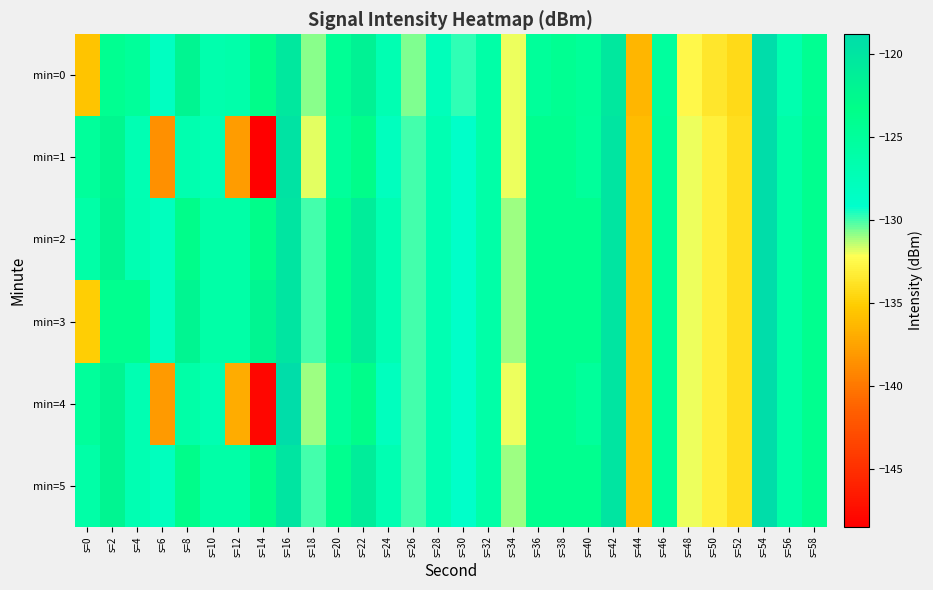

Reading left to right, what are all the values shown in this chart?

min=0: s=0=-135.5	s=2=-124.1	s=4=-124.9	s=6=-128.3	s=8=-122.1	s=10=-126.5	s=12=-126.3	s=14=-123.0	s=16=-120.4	s=18=-130.8	s=20=-124.4	s=22=-121.7	s=24=-127.0	s=26=-130.7	s=28=-127.7	s=30=-129.8	s=32=-126.1	s=34=-132.0	s=36=-124.9	s=38=-124.1	s=40=-124.8	s=42=-120.4	s=44=-136.4	s=46=-125.2	s=48=-132.5	s=50=-133.6	s=52=-134.2	s=54=-118.9	s=56=-126.7	s=58=-124.2
min=1: s=0=-125.0	s=2=-122.3	s=4=-127.1	s=6=-138.6	s=8=-126.8	s=10=-127.2	s=12=-137.9	s=14=-148.4	s=16=-119.7	s=18=-131.8	s=20=-125.0	s=22=-123.0	s=24=-128.0	s=26=-130.0	s=28=-127.0	s=30=-129.0	s=32=-126.0	s=34=-132.0	s=36=-124.0	s=38=-124.0	s=40=-125.0	s=42=-120.0	s=44=-136.0	s=46=-125.0	s=48=-132.0	s=50=-133.0	s=52=-134.0	s=54=-119.0	s=56=-126.0	s=58=-124.0
min=2: s=0=-126.0	s=2=-122.0	s=4=-127.0	s=6=-128.0	s=8=-123.0	s=10=-126.0	s=12=-126.0	s=14=-123.0	s=16=-120.0	s=18=-130.0	s=20=-124.0	s=22=-121.0	s=24=-127.0	s=26=-130.0	s=28=-127.0	s=30=-129.0	s=32=-126.0	s=34=-131.0	s=36=-124.0	s=38=-124.0	s=40=-124.0	s=42=-120.0	s=44=-136.0	s=46=-125.0	s=48=-132.0	s=50=-133.0	s=52=-134.0	s=54=-119.0	s=56=-126.0	s=58=-124.0
min=3: s=0=-135.0	s=2=-124.0	s=4=-124.0	s=6=-128.0	s=8=-122.0	s=10=-126.0	s=12=-126.0	s=14=-122.0	s=16=-120.0	s=18=-130.0	s=20=-124.0	s=22=-121.0	s=24=-127.0	s=26=-130.0	s=28=-127.0	s=30=-129.0	s=32=-126.0	s=34=-131.0	s=36=-124.0	s=38=-124.0	s=40=-124.0	s=42=-120.0	s=44=-136.0	s=46=-125.0	s=48=-132.0	s=50=-133.0	s=52=-134.0	s=54=-118.0	s=56=-126.0	s=58=-124.0
min=4: s=0=-125.0	s=2=-122.0	s=4=-127.0	s=6=-138.0	s=8=-126.0	s=10=-127.0	s=12=-137.0	s=14=-148.0	s=16=-119.0	s=18=-131.0	s=20=-125.0	s=22=-123.0	s=24=-128.0	s=26=-130.0	s=28=-127.0	s=30=-129.0	s=32=-126.0	s=34=-132.0	s=36=-124.0	s=38=-124.0	s=40=-125.0	s=42=-120.0	s=44=-136.0	s=46=-125.0	s=48=-132.0	s=50=-133.0	s=52=-134.0	s=54=-119.0	s=56=-126.0	s=58=-124.0
min=5: s=0=-126.0	s=2=-122.0	s=4=-127.0	s=6=-128.0	s=8=-123.0	s=10=-126.0	s=12=-126.0	s=14=-123.0	s=16=-120.0	s=18=-130.0	s=20=-124.0	s=22=-121.0	s=24=-127.0	s=26=-130.0	s=28=-127.0	s=30=-129.0	s=32=-126.0	s=34=-131.0	s=36=-124.0	s=38=-124.0	s=40=-124.0	s=42=-120.0	s=44=-136.0	s=46=-125.0	s=48=-132.0	s=50=-133.0	s=52=-134.0	s=54=-119.0	s=56=-126.0	s=58=-124.0